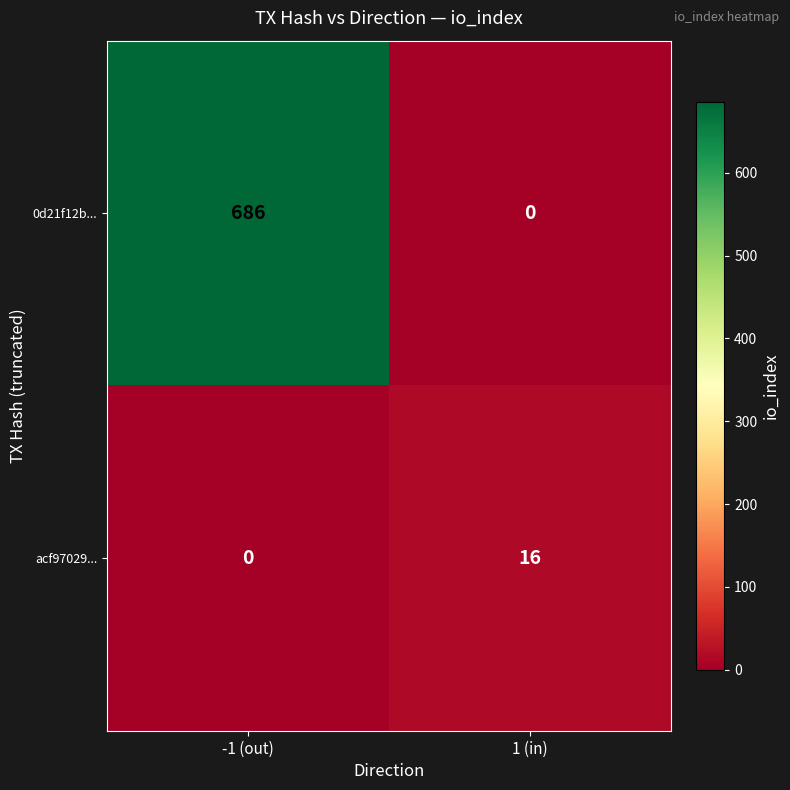

The acf97029... series shows 16 at 1 (in). True or false?

True